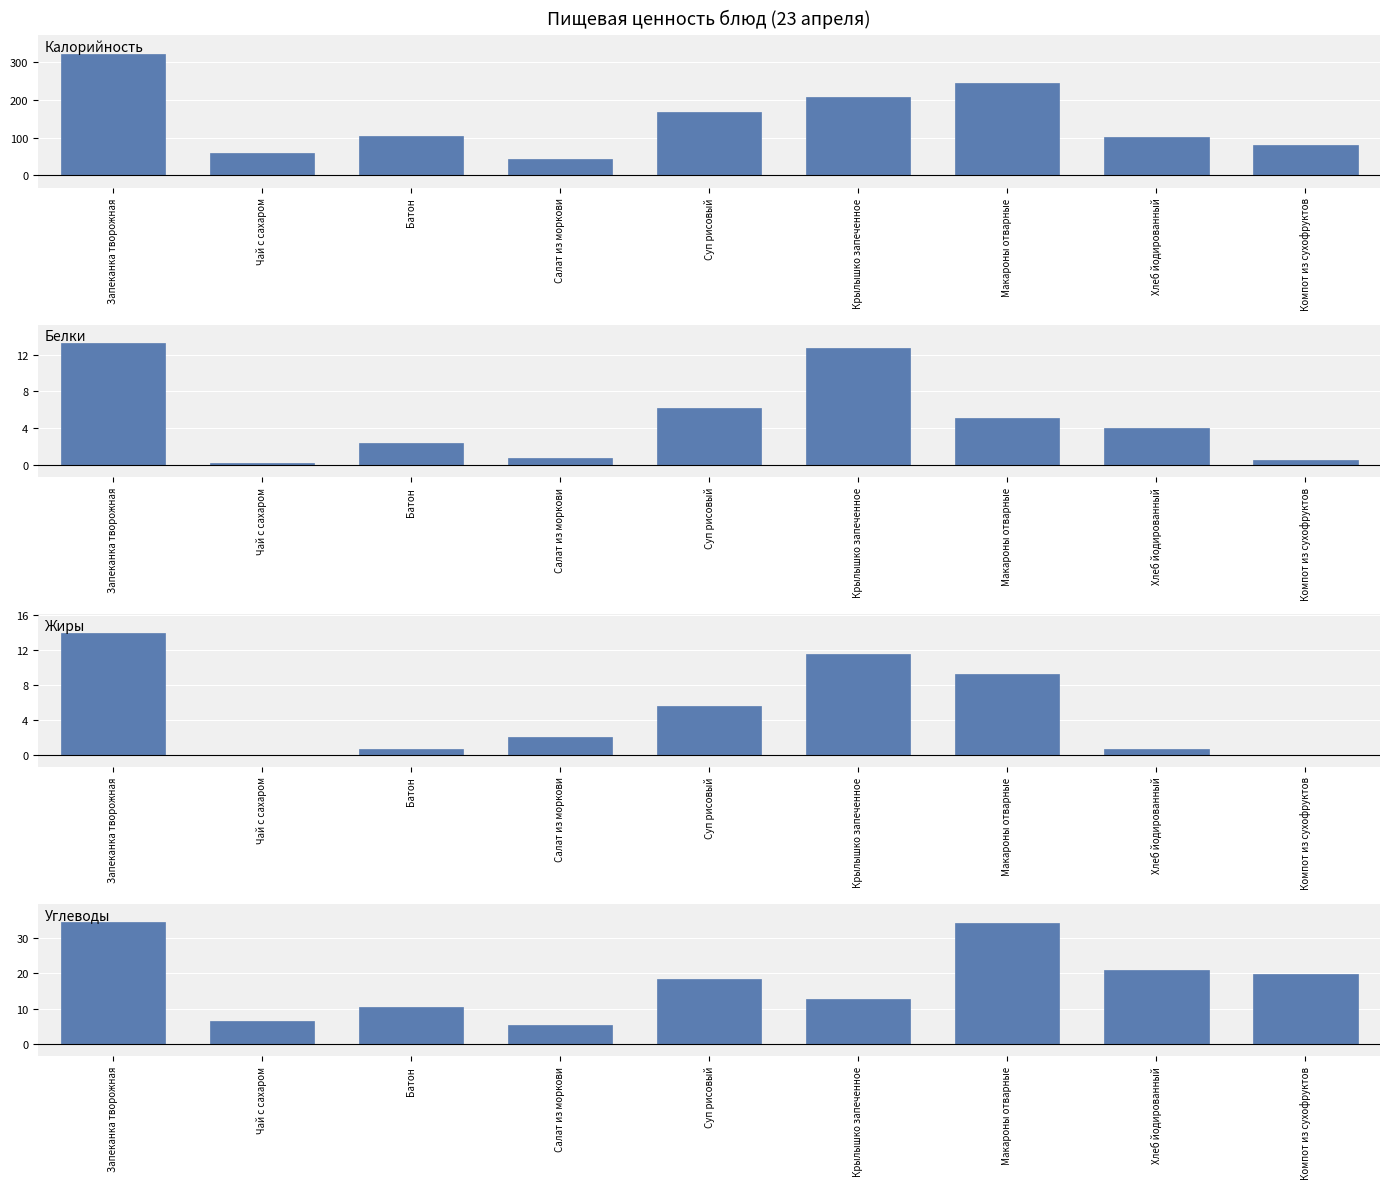

Which series changed the most between Чай с сахаром and Хлеб йодированный?

Калорийность